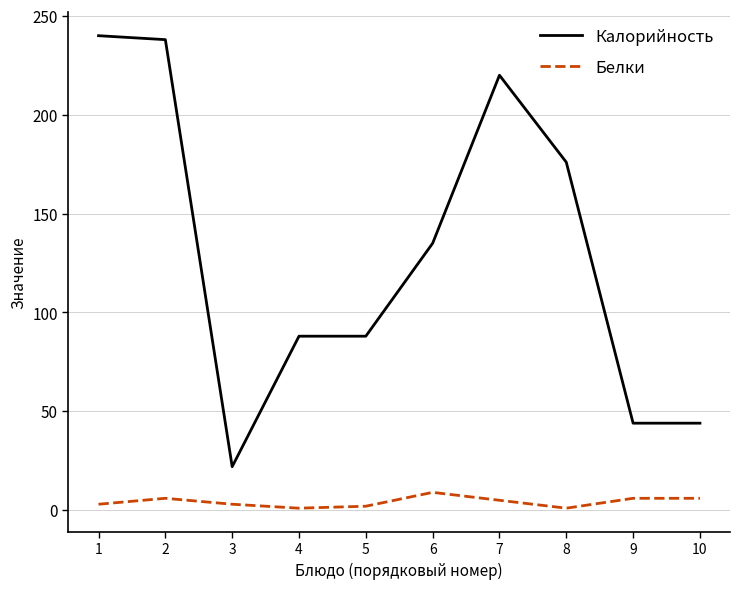

Which series has the widest spread of values?

Калорийность